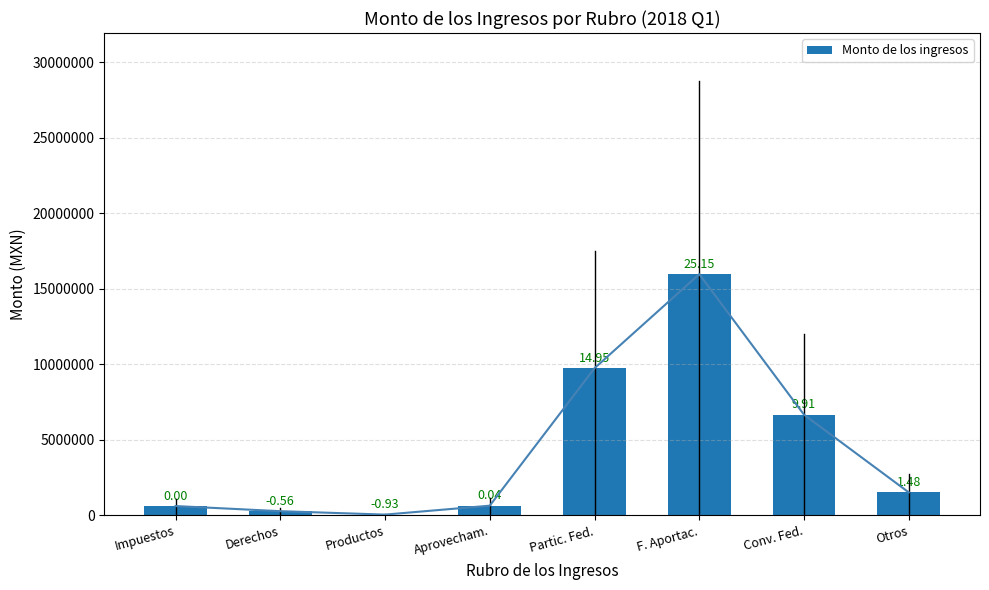

Reading right to left, transcribe all the data shown in this chart.

Otros=1515344.0	Conv. Fed.=6661088.4	F. Aportac.=15970478.5	Partic. Fed.=9740893.2	Aprovecham.=635525.3	Productos=43934.5	Derechos=270857.4	Impuestos=610675.4